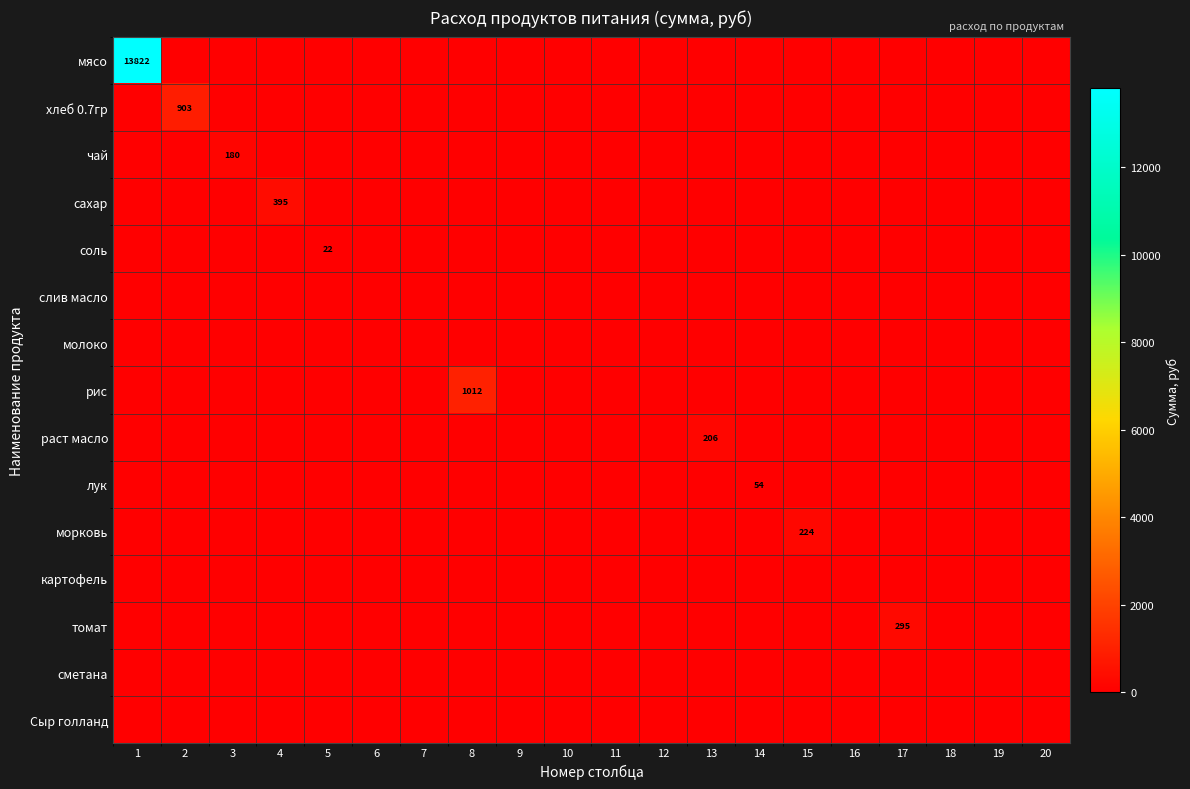

Which category has the highest value across all series?

1